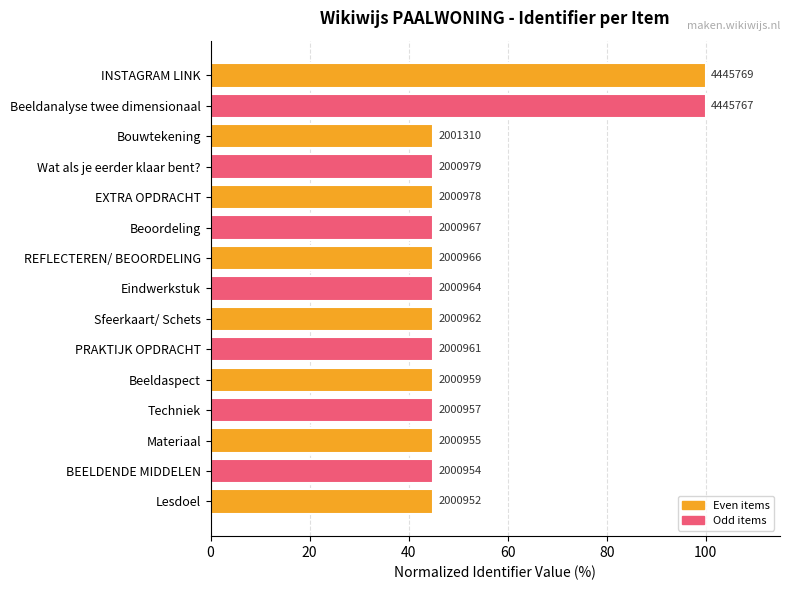

Are the bars horizontal?

Yes